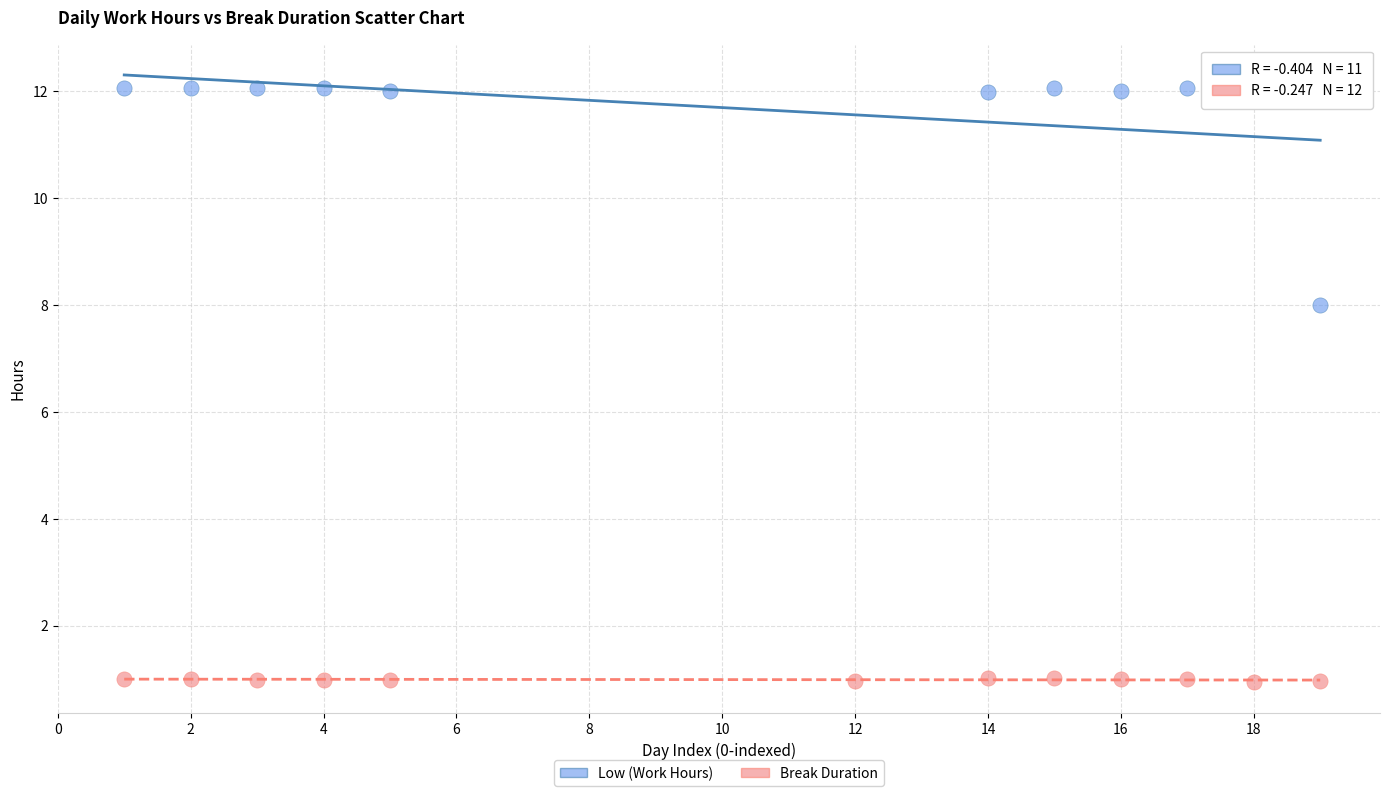

Which series reaches the minimum Y coordinate?

Break Duration